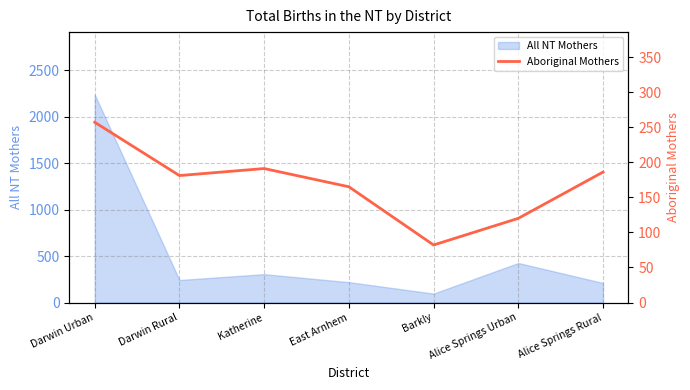

What is the lowest value of the All NT Mothers series?

96